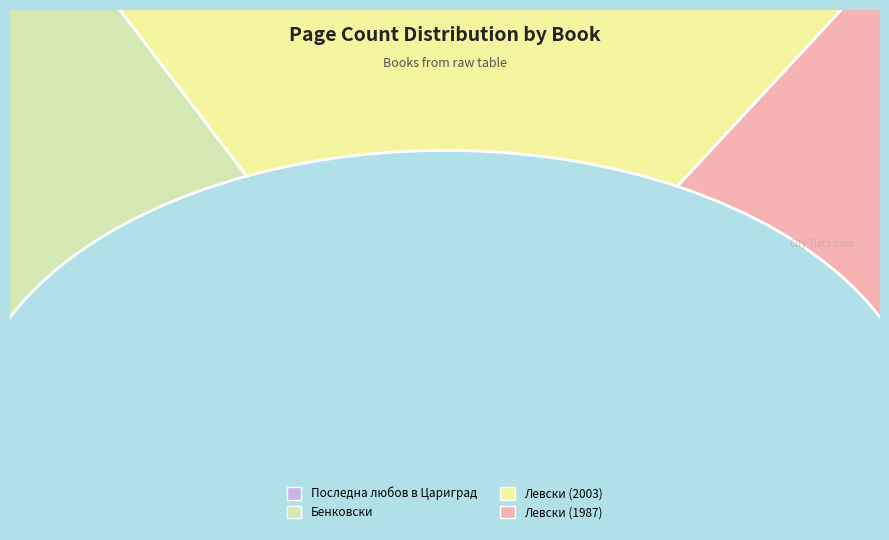

What percentage is the Левски (1987) slice, to the nearest percent?

34%